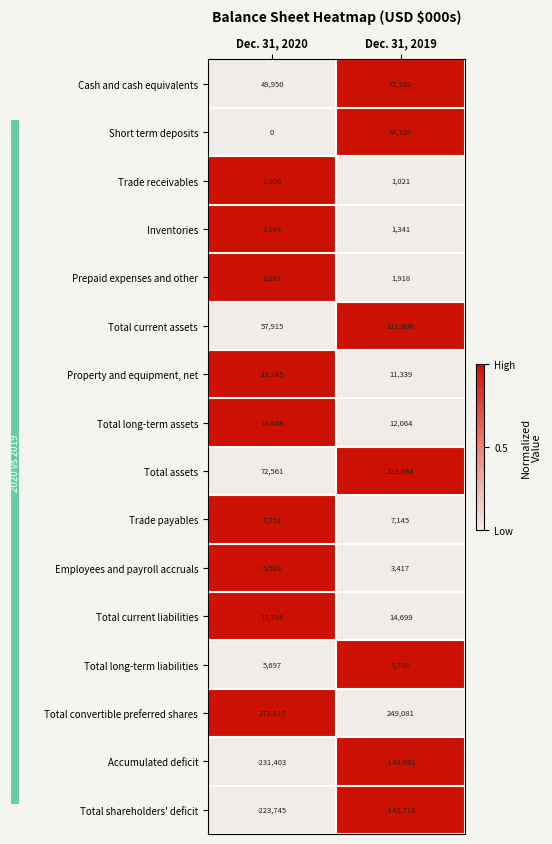

What is the spread (max minus min) of values at Dec. 31, 2019?

398973